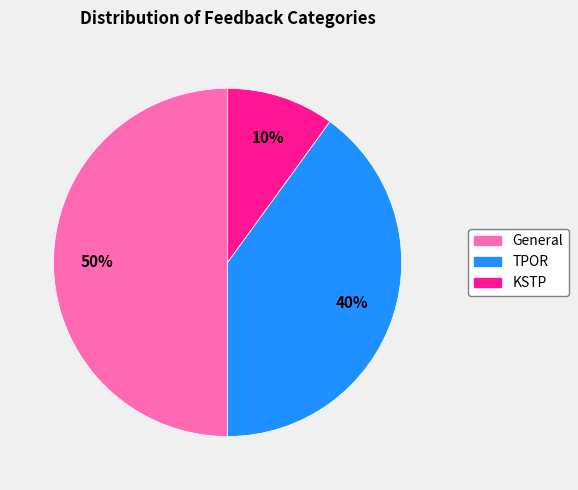

To the nearest percent, what is the average slice percentage?

33%